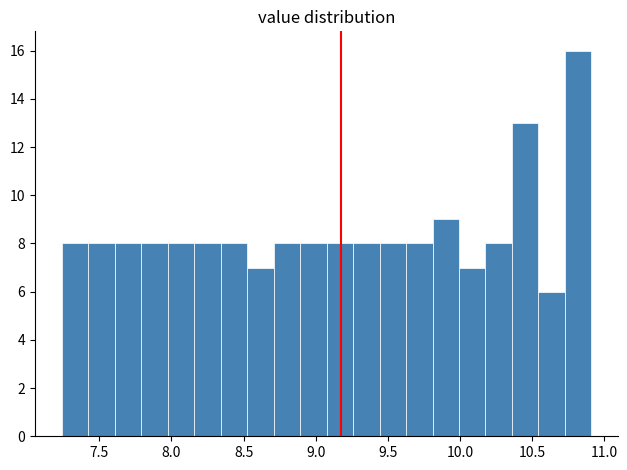

Around what value on the x-axis is the tallest bar? Give the approximate position of its centre, as read against the axis.

10.80